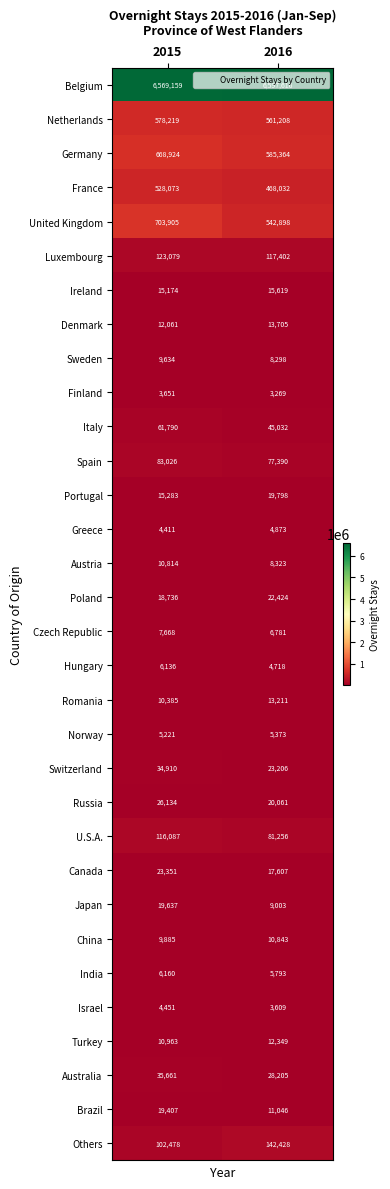

What is the sum of the U.S.A. values at 2015 and 2016?

197343